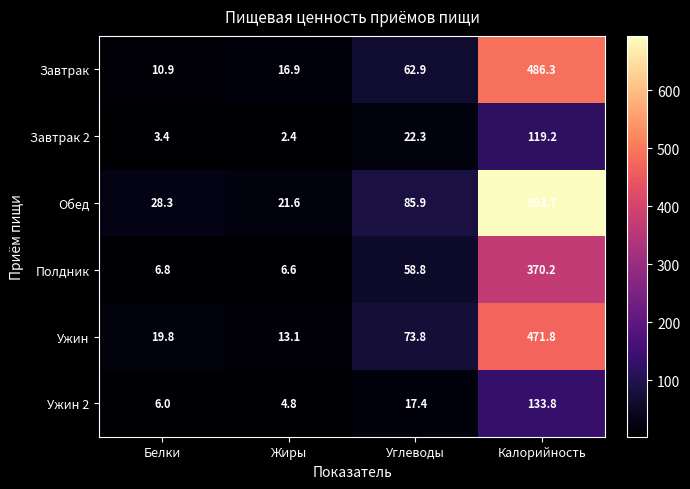

What is the spread (max minus min) of values at Калорийность?

574.5